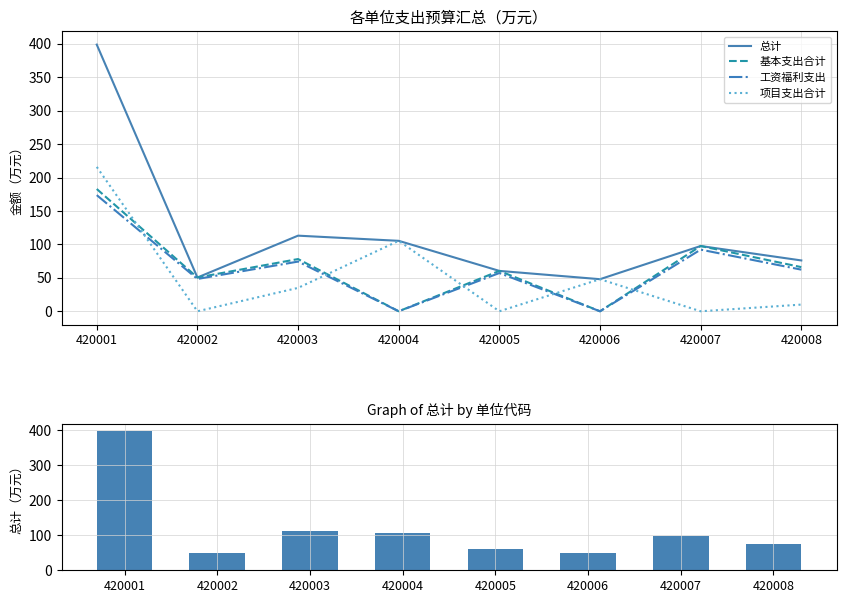

What is the value of the 工资福利支出 bar at the 7th from the left?

92.2